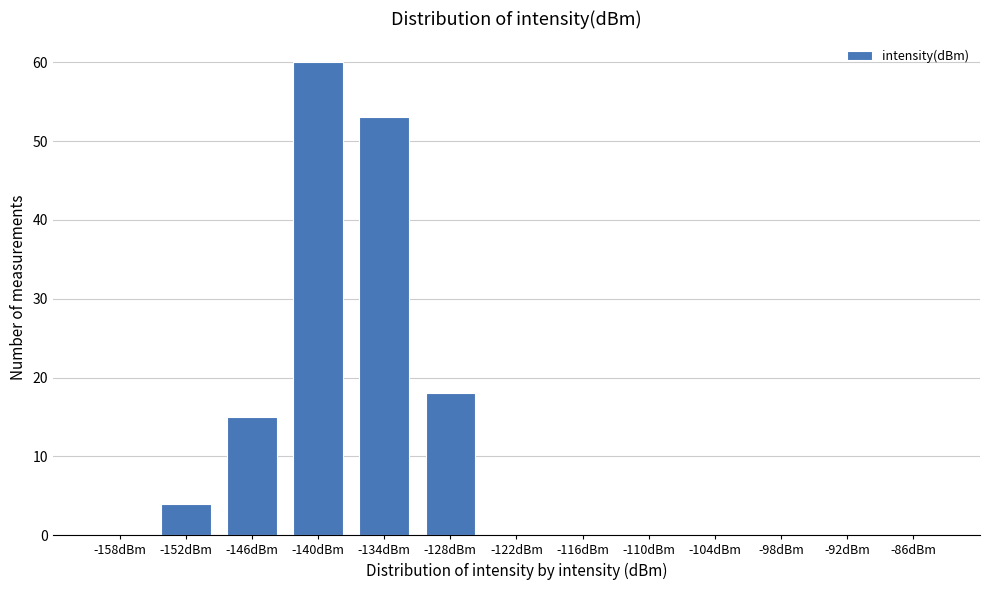

Reading right to left, transcribe all the data shown in this chart.

-86dBm=0	-92dBm=0	-98dBm=0	-104dBm=0	-110dBm=0	-116dBm=0	-122dBm=0	-128dBm=18	-134dBm=53	-140dBm=60	-146dBm=15	-152dBm=4	-158dBm=0